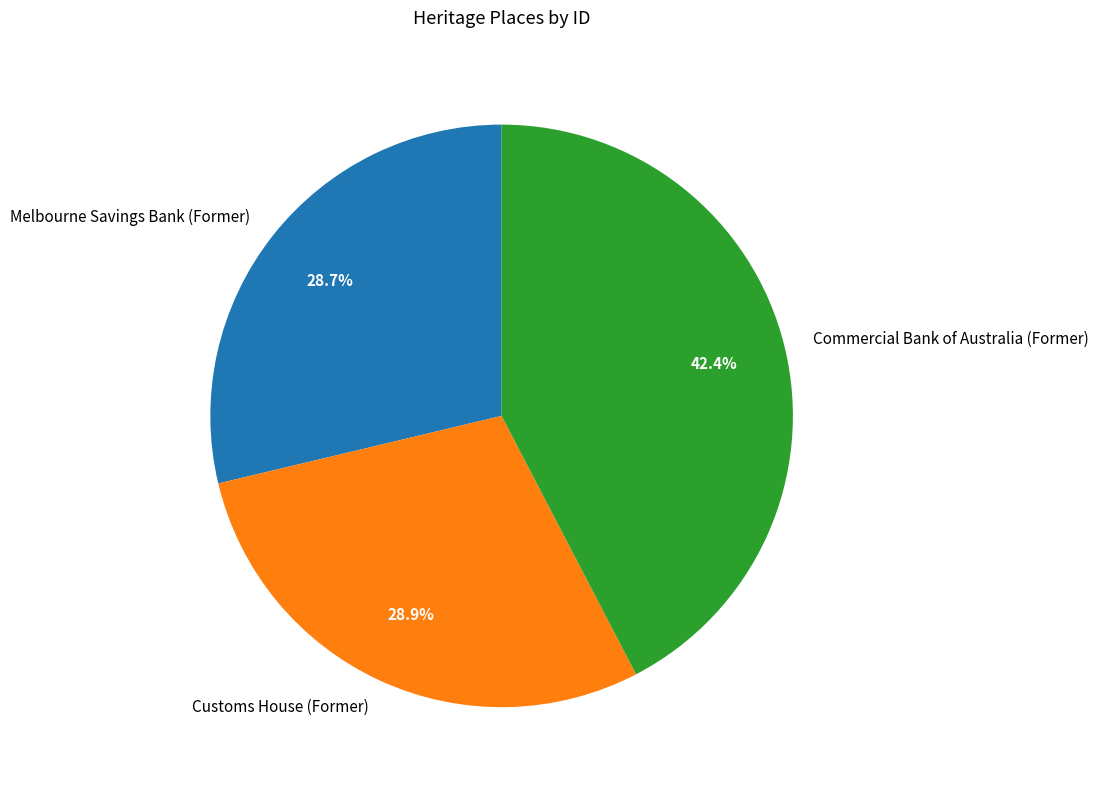

What is the total percentage of Melbourne Savings Bank (Former) and Customs House (Former)?

57.6%